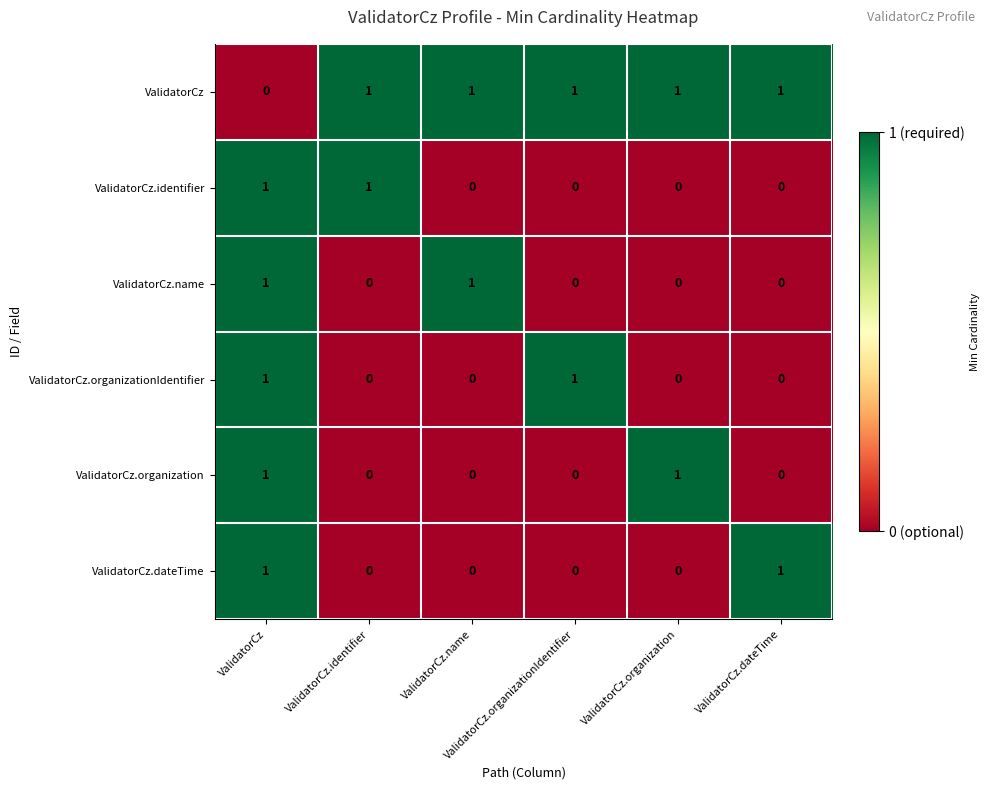

Which series changed the most between ValidatorCz and ValidatorCz.dateTime?

ValidatorCz